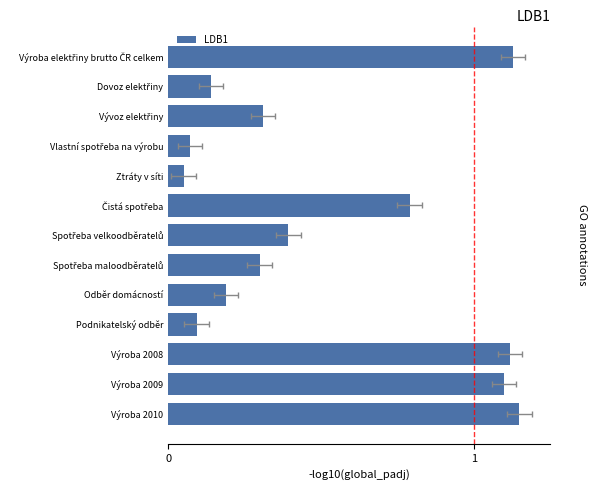

What is the value of the 9th bar from the left?

0.2